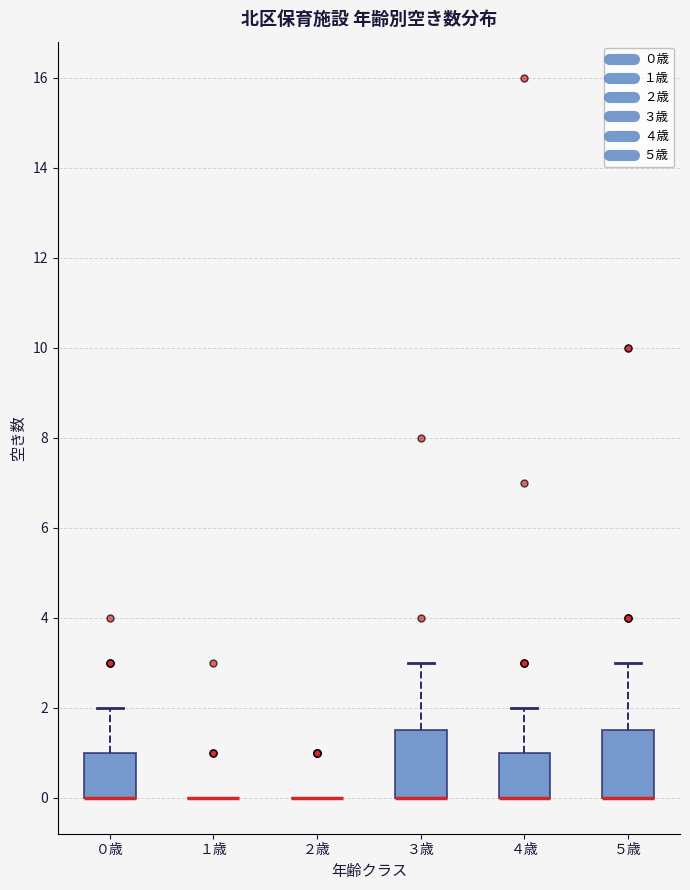

Reading left to right, read every box against the y-axis: the position of its median line, the range the box covers, and the ends of its whiskers. The values are not printed on the chart, so give them approximately, as read against the axis.

０歳: median 0.0 (drawn on the box's lower edge), box 0.0 to 1.0, whiskers 0.0 to 2.0
１歳: box collapsed to a line at 0.0, whiskers 0.0 to 0.0
２歳: box collapsed to a line at 0.0, whiskers 0.0 to 0.0
３歳: median 0.0 (drawn on the box's lower edge), box 0.0 to 1.6, whiskers 0.0 to 3.0
４歳: median 0.0 (drawn on the box's lower edge), box 0.0 to 1.0, whiskers 0.0 to 2.0
５歳: median 0.0 (drawn on the box's lower edge), box 0.0 to 1.6, whiskers 0.0 to 3.0